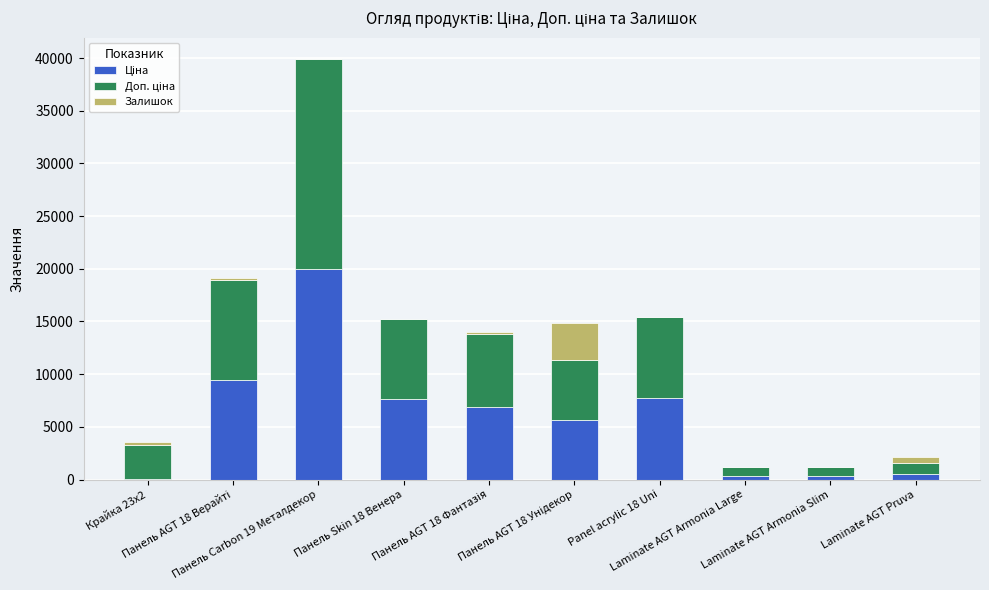

Are the bars grouped side by side (vs. stacked)?

No